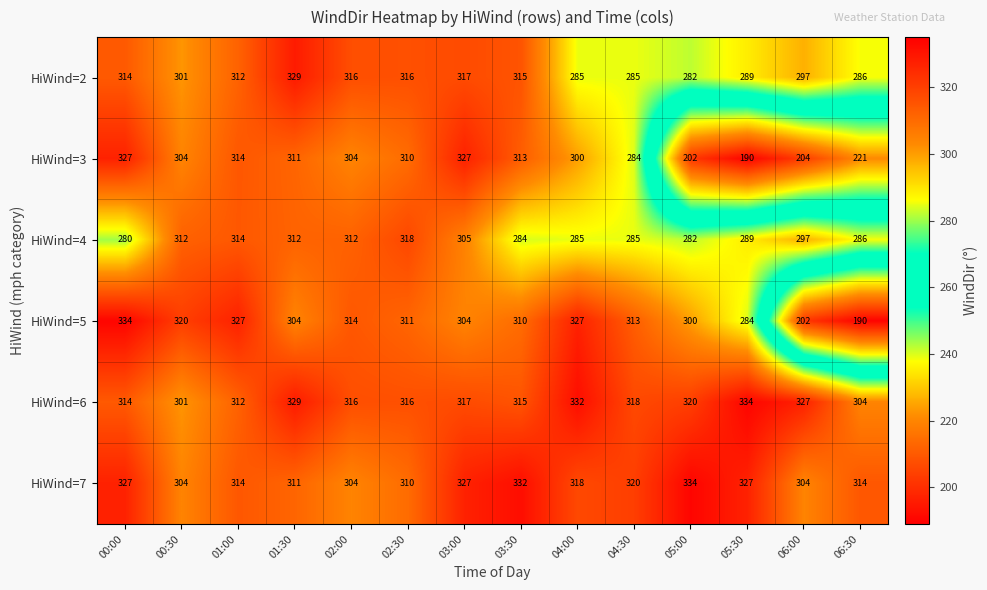

Is it true that HiWind=2 equals 412 at 06:30?

False